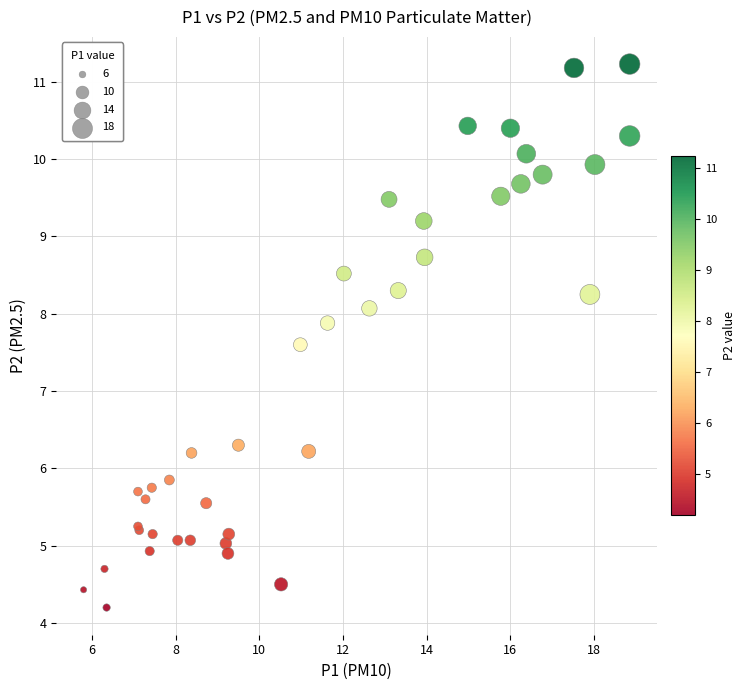

What Y value in the scatter plot is closest to 7?

7.6